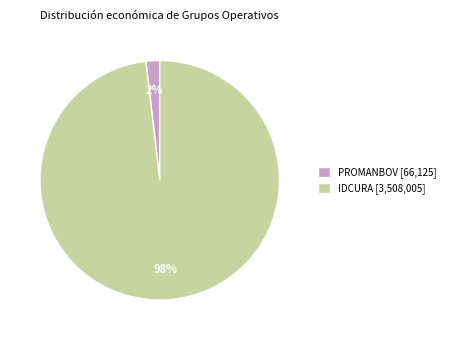

How many segments does this pie chart have?

2